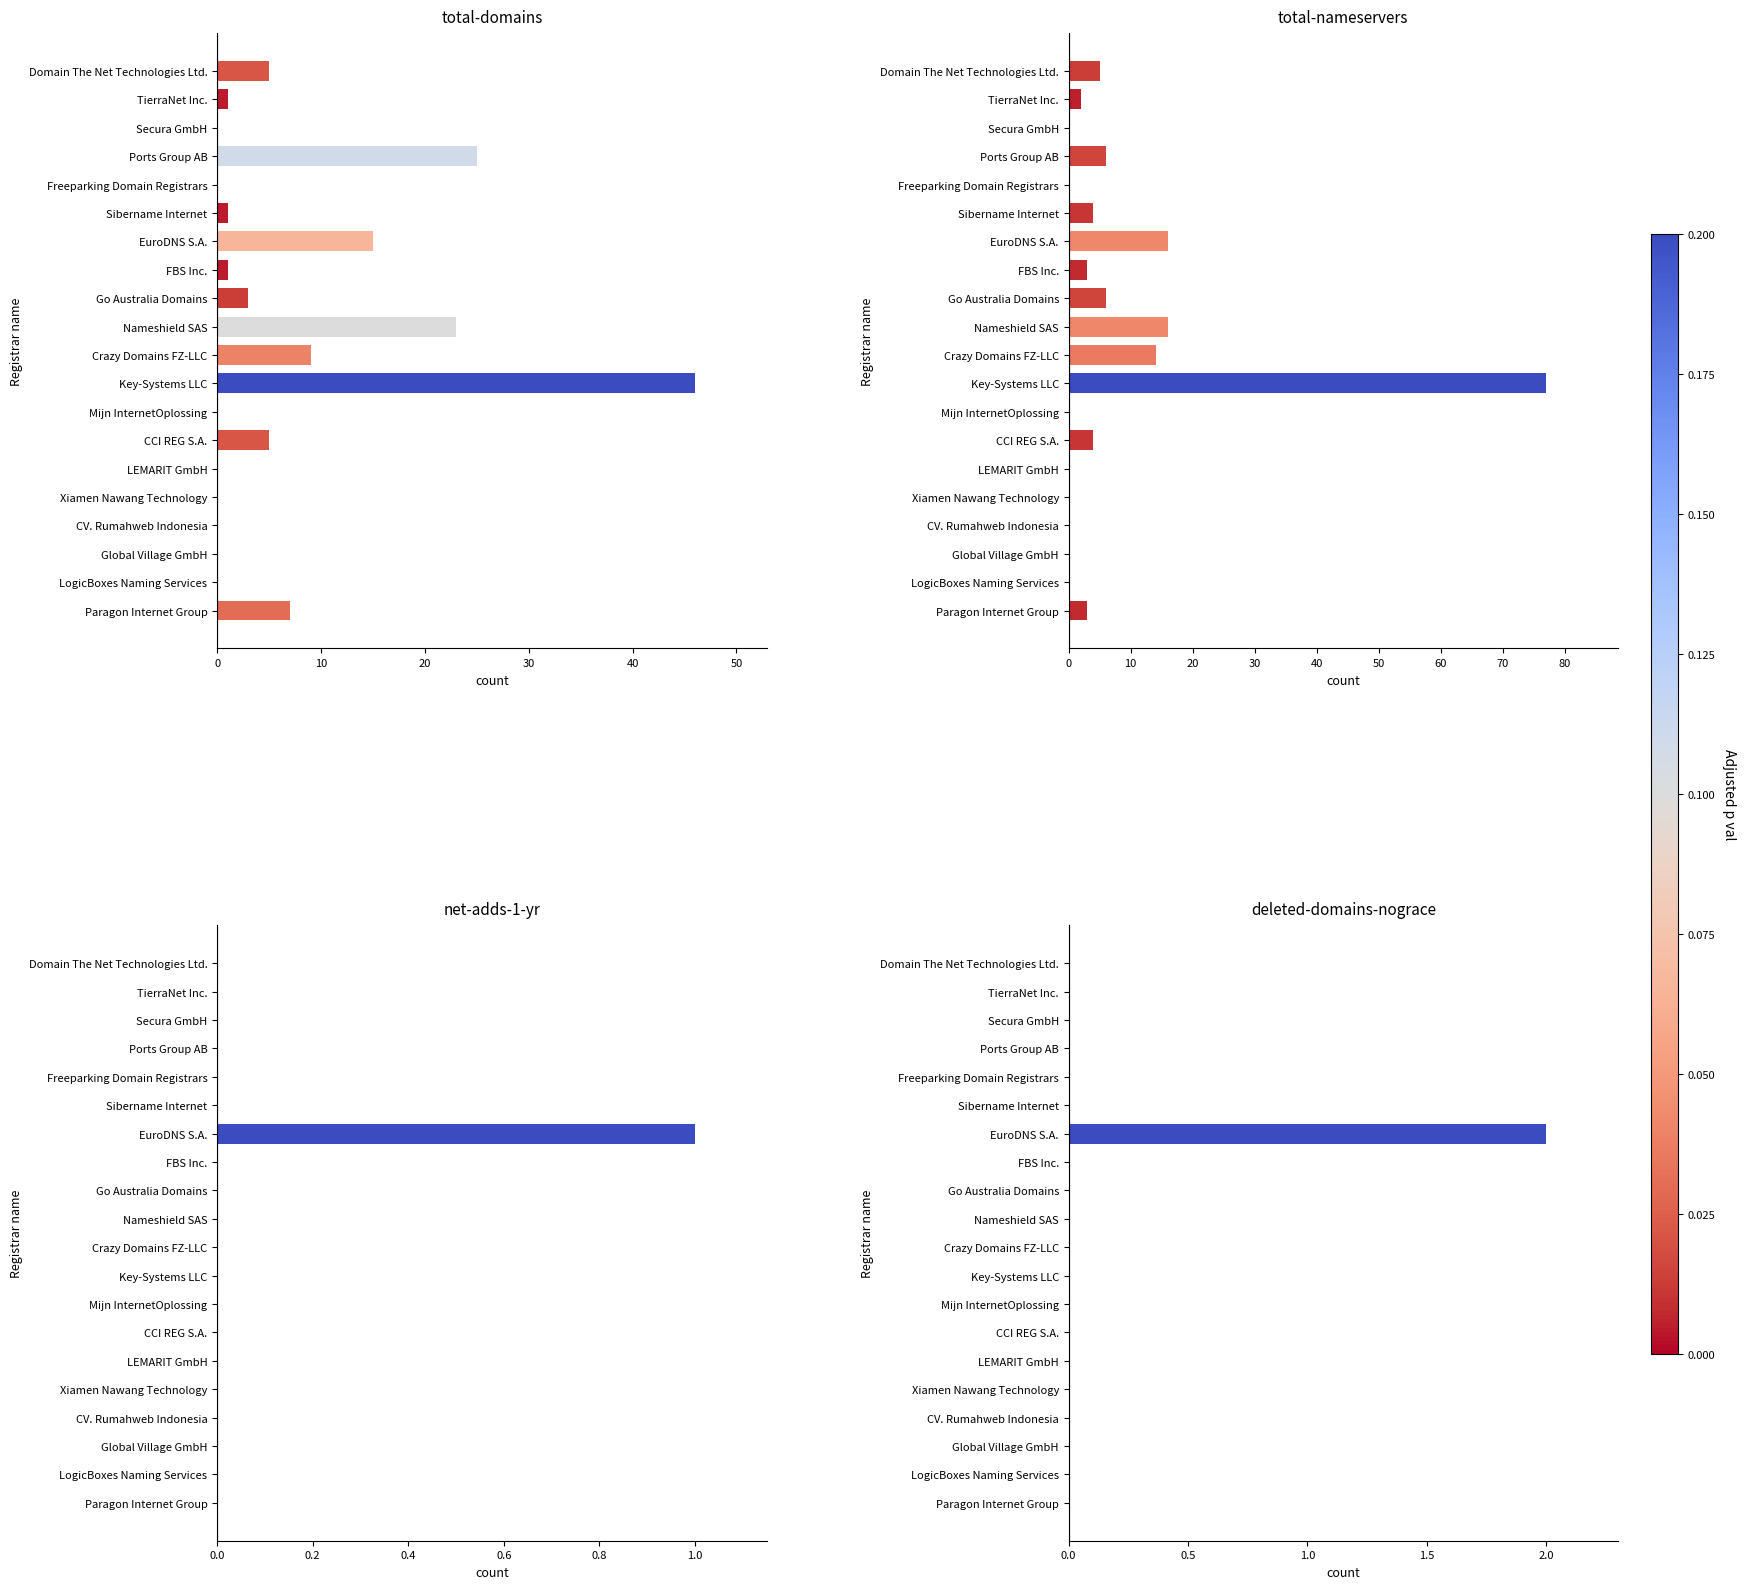

What is the difference between the maximum and minimum values in the deleted-domains-nograce series?

2